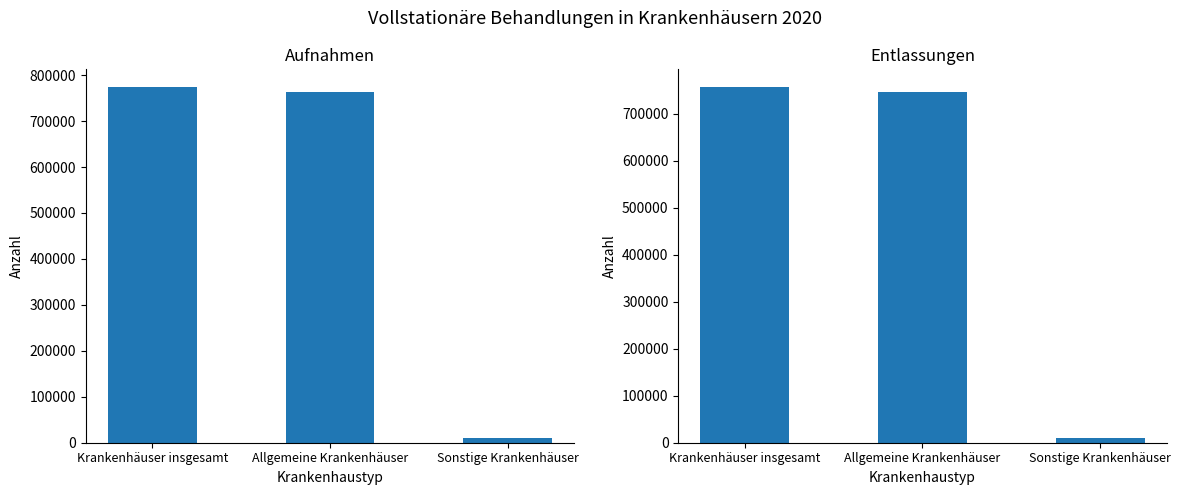

Read the Aufnahmen value at Sonstige Krankenhäuser, to the nearest 50.

10600